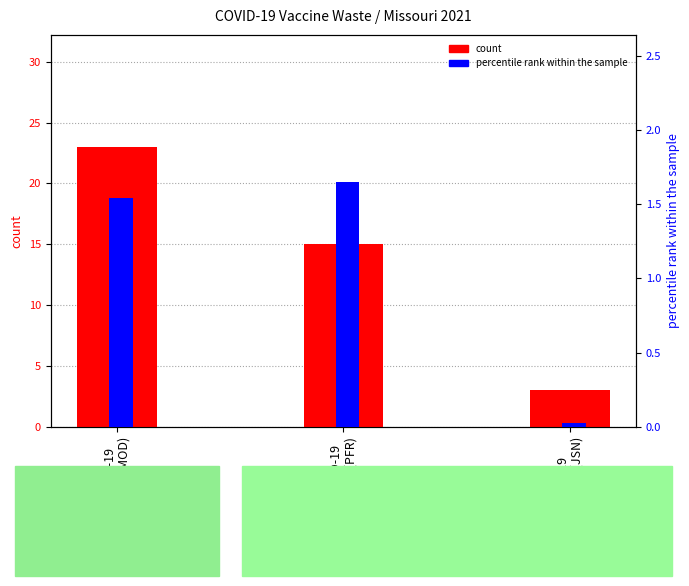

At COVID-19
mRNA (PFR), list the series in order from smallest to largest.

percentile rank within the sample, count